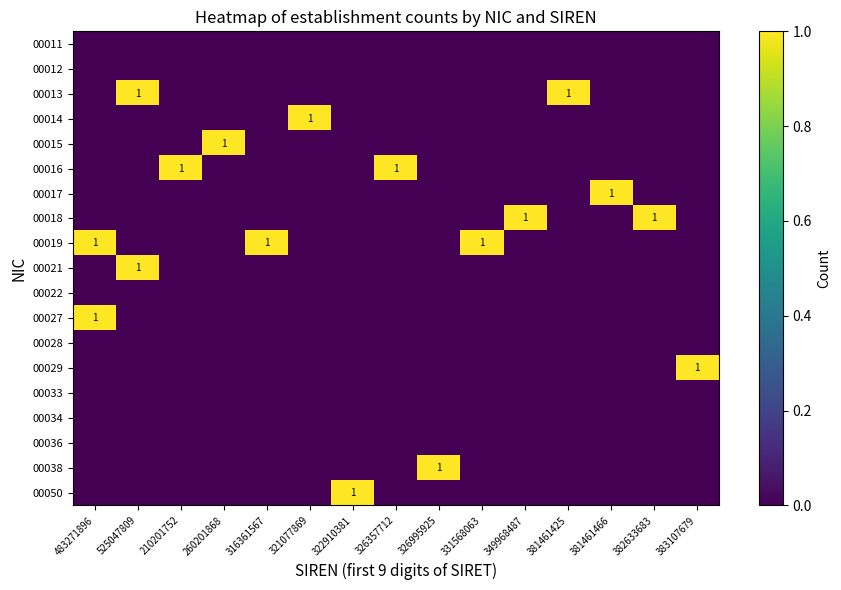

True or false: 00029 has a value of 0 at 483271896.

True